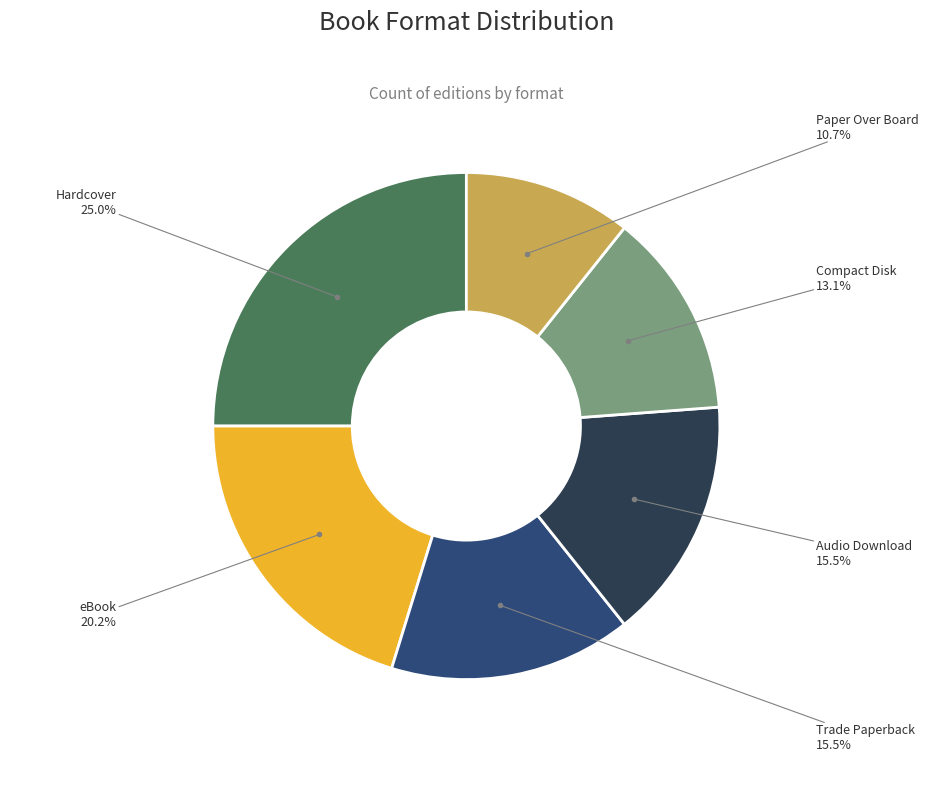

Is there a majority slice in this chart?

No